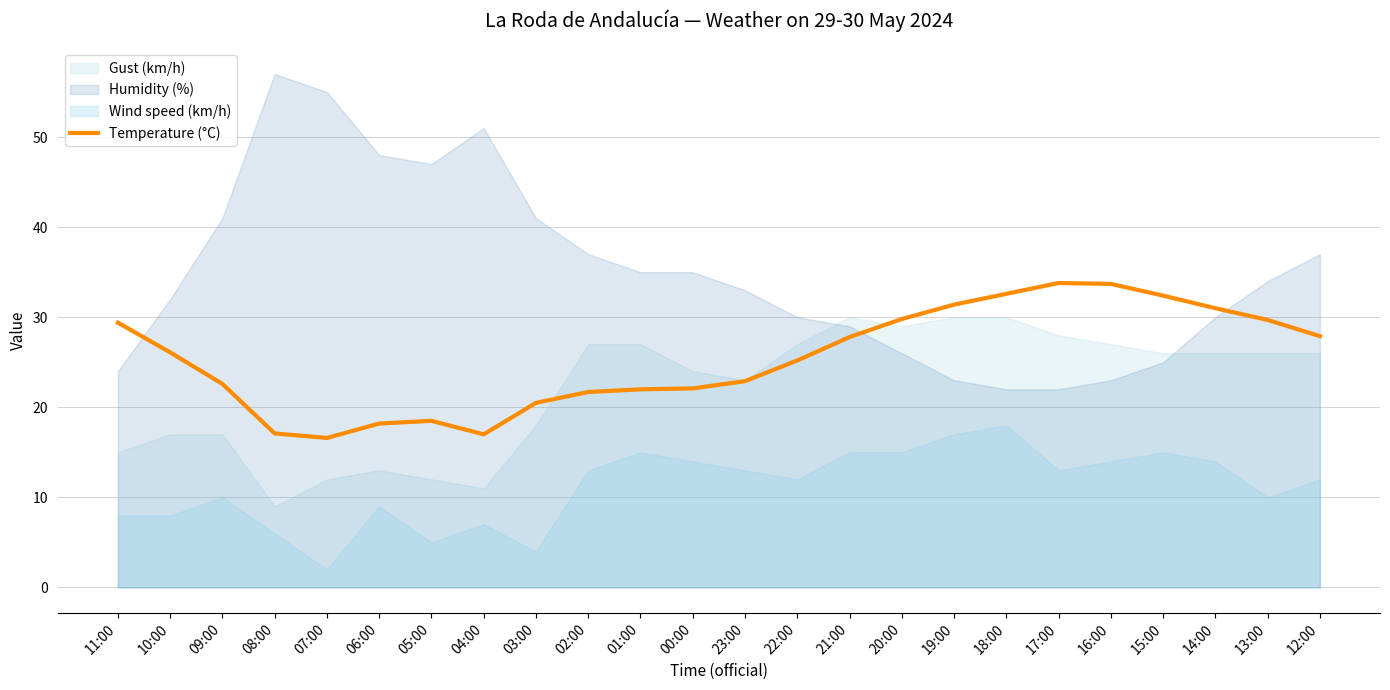

What value does the data have at 20:00?

29.8